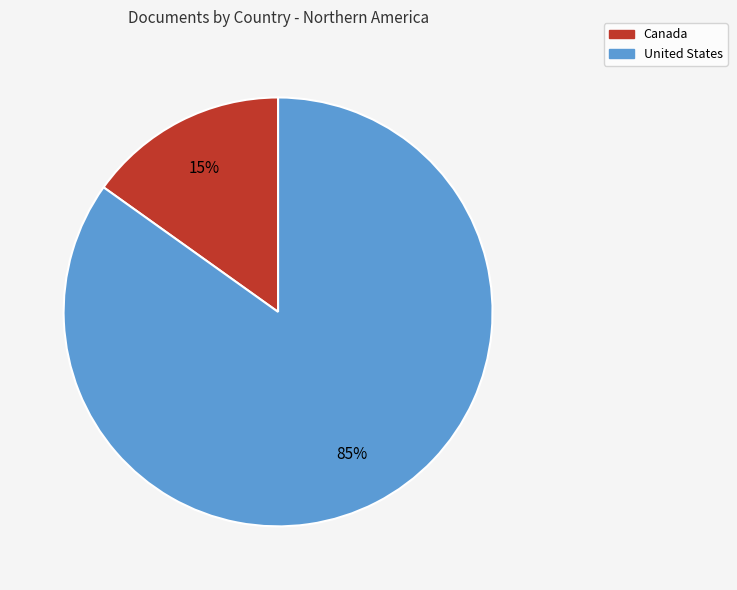

Is it true that United States is 85% of the pie?

True